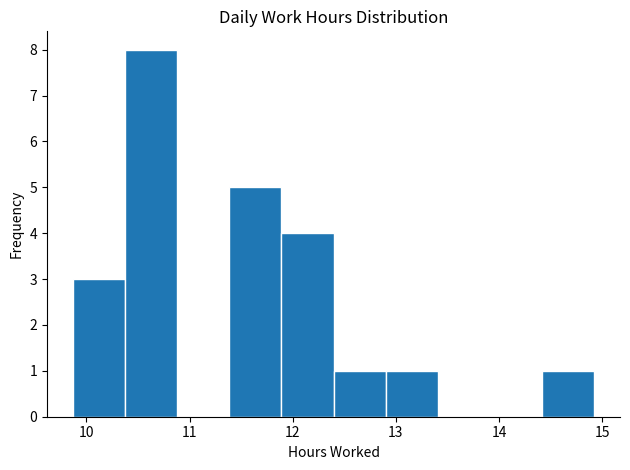

Reading left to right, list every bar in this chart as the range it spans on the x-axis followed by its height. Neither the bar edges nor the heights are printed on the chart, so give them approximately, as read against the axes.

9.9 to 10.4: 3
10.4 to 10.9: 8
10.9 to 11.4: 0
11.4 to 11.9: 5
11.9 to 12.4: 4
12.4 to 12.9: 1
12.9 to 13.4: 1
13.4 to 13.9: 0
13.9 to 14.4: 0
14.4 to 14.9: 1